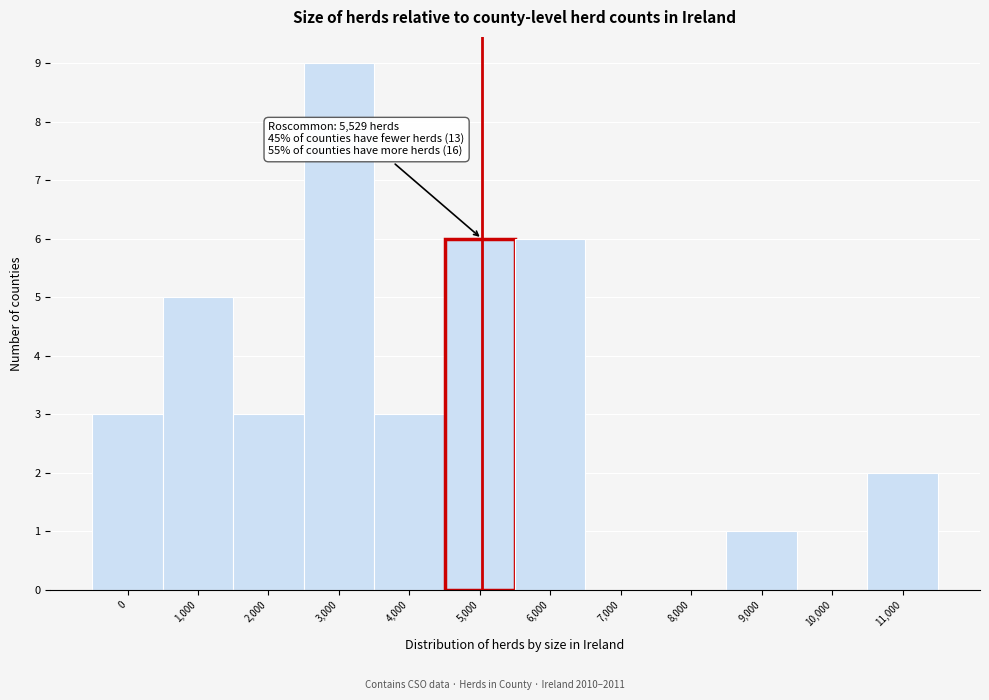

Reading right to left, what are all the values shown in this chart?

11,000=2	10,000=0	9,000=1	8,000=0	7,000=0	6,000=6	5,000=6	4,000=3	3,000=9	2,000=3	1,000=5	0=3